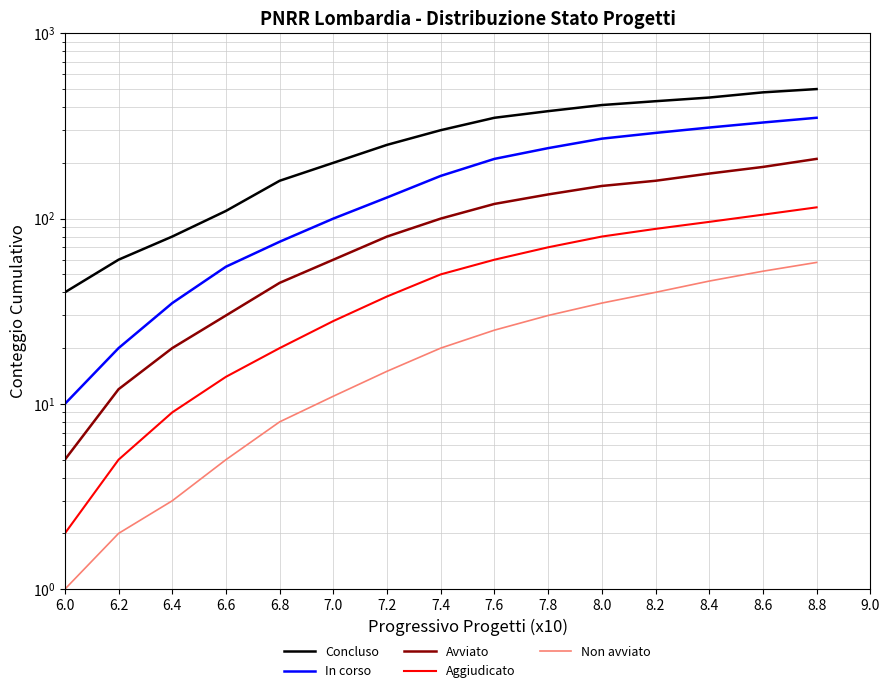

Which has a higher value, 6.8 or 8.4?

8.4